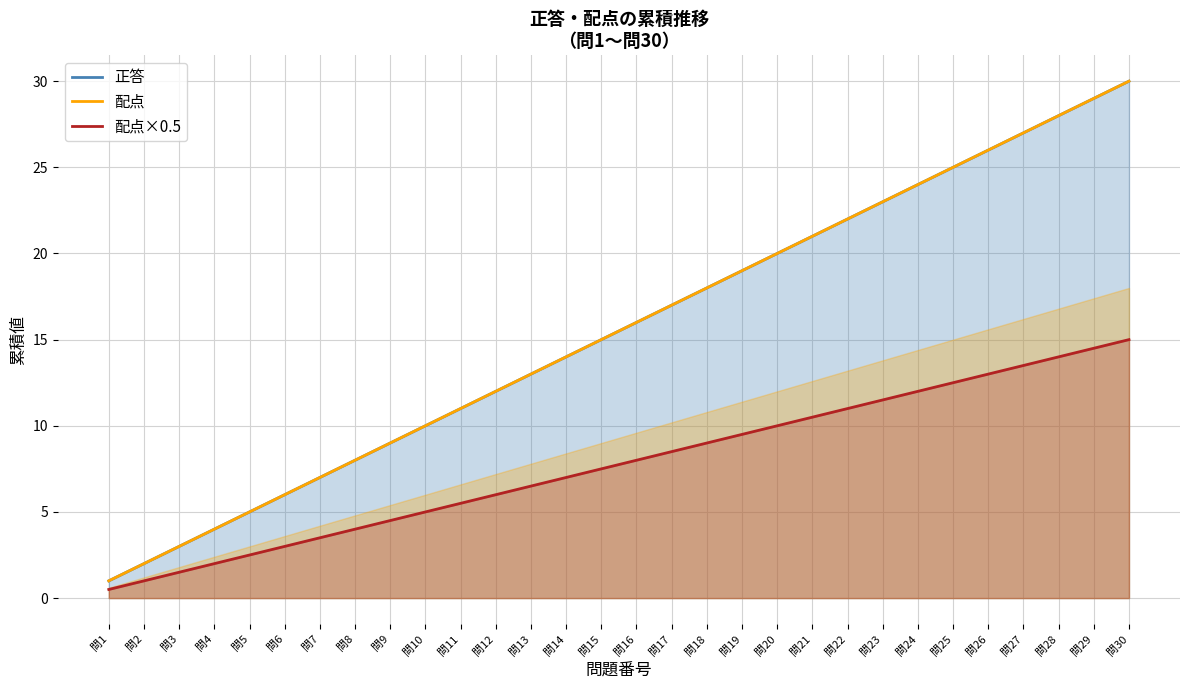

What are all the series names shown in the legend?

正答, 配点, 配点×0.5